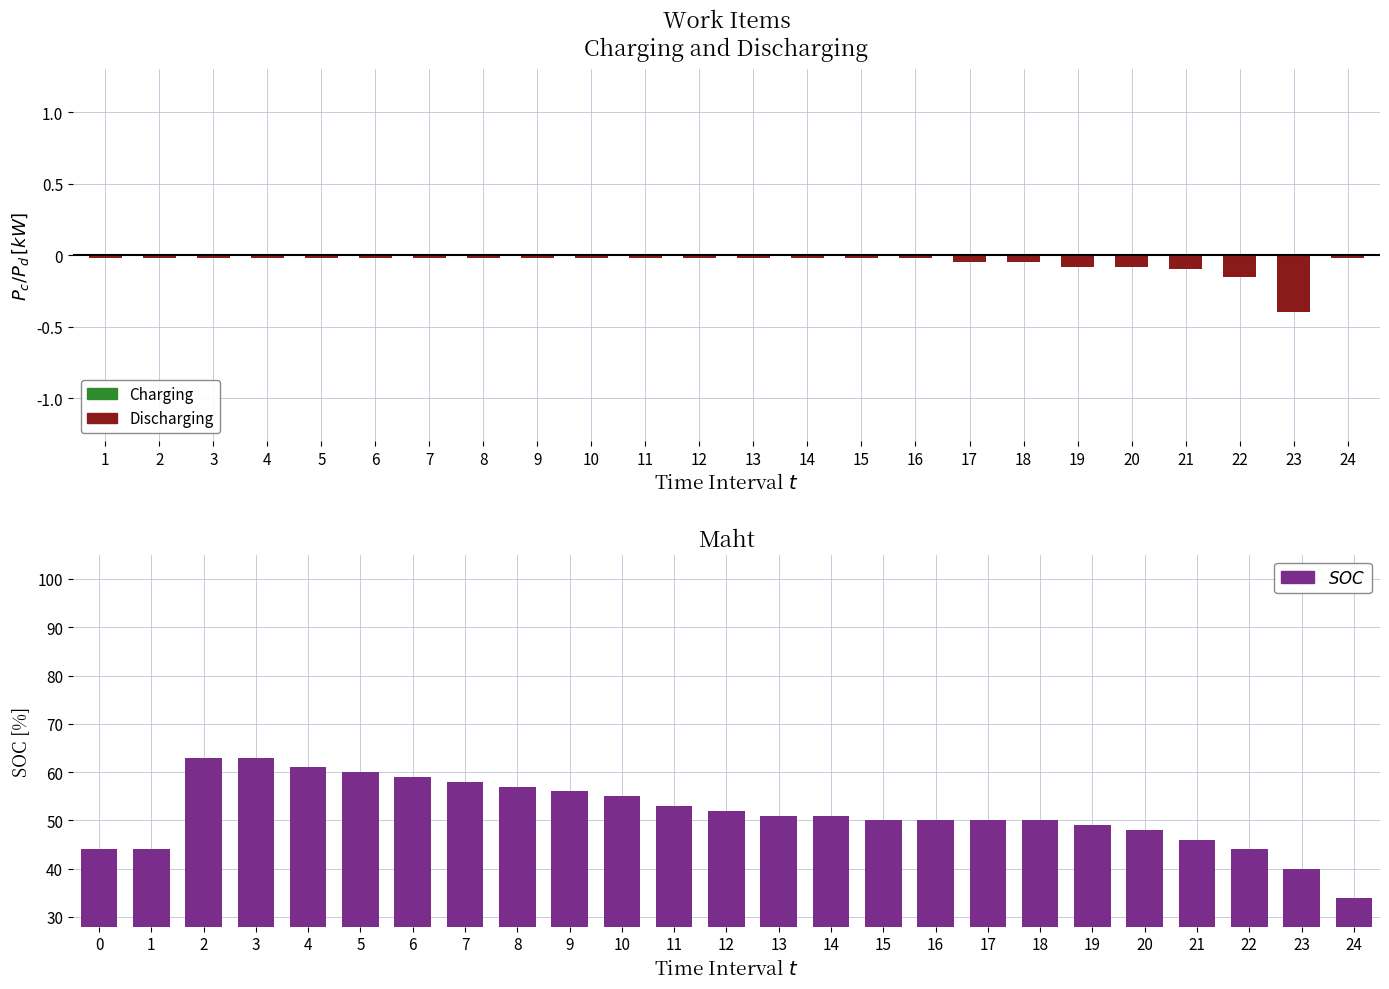

What is the maximum value shown in the chart?

63.0